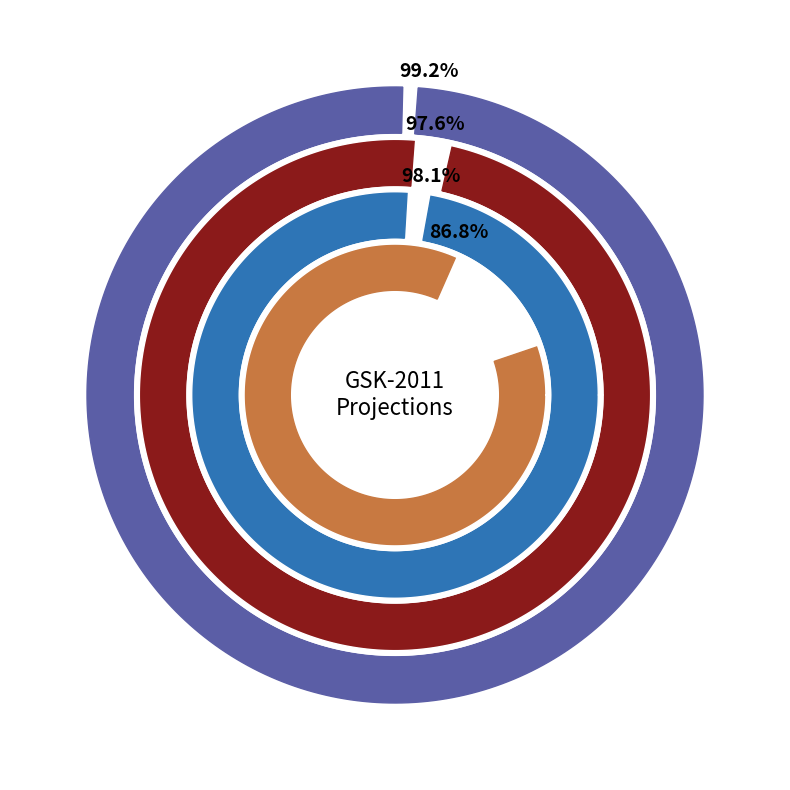

Does 2 represent more than half of the total?

No